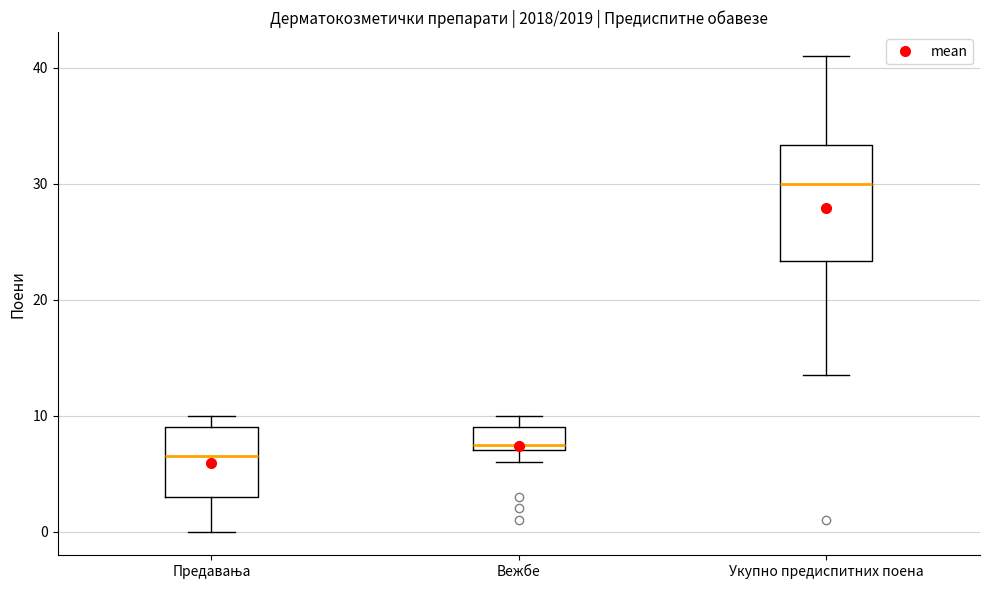

Reading left to right, transcribe this box plot: for each box, give where its median line is, the range the box spans, and where its two whiskers end, as read against the y-axis. The values are not printed on the chart, so give them approximately, as read against the axis.

Предавања: median 7, box 3 to 9, whiskers 0 to 10
Вежбе: median 8, box 7 to 9, whiskers 6 to 10
Укупно предиспитних поена: median 30, box 23 to 33, whiskers 14 to 41